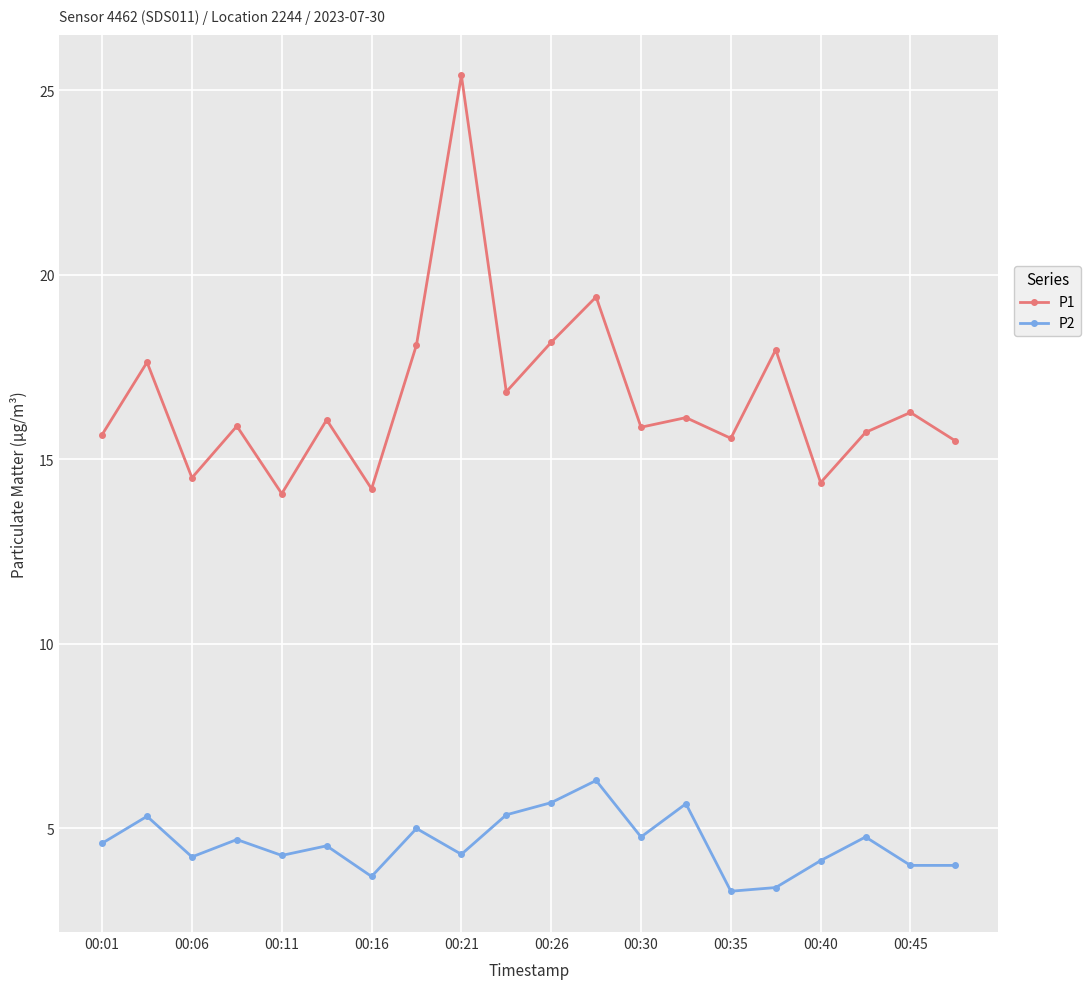

True or false: P2 has more than 0 interior local peaks.

True